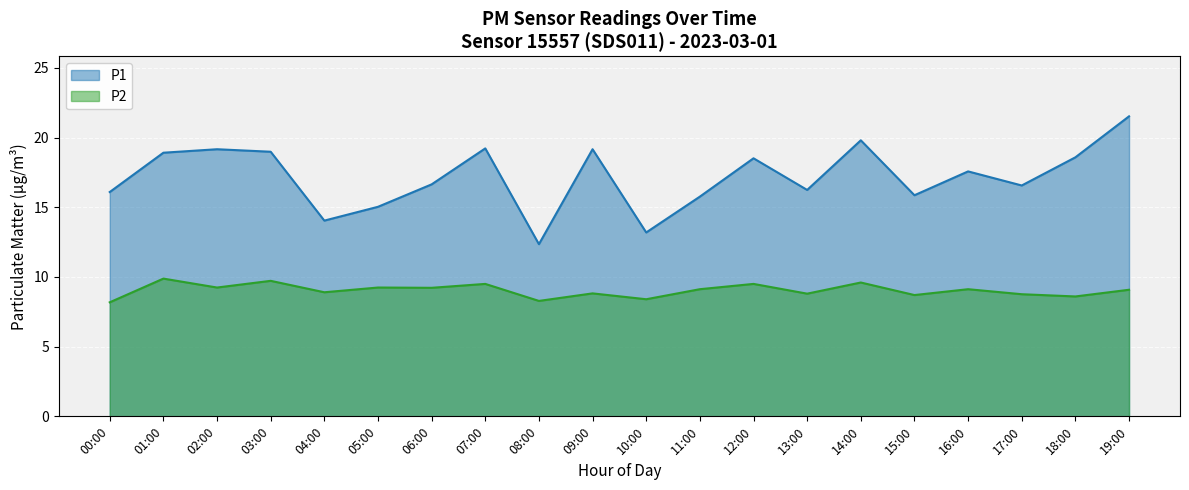

True or false: P2 has a value of 8.4 at 10:00.

True